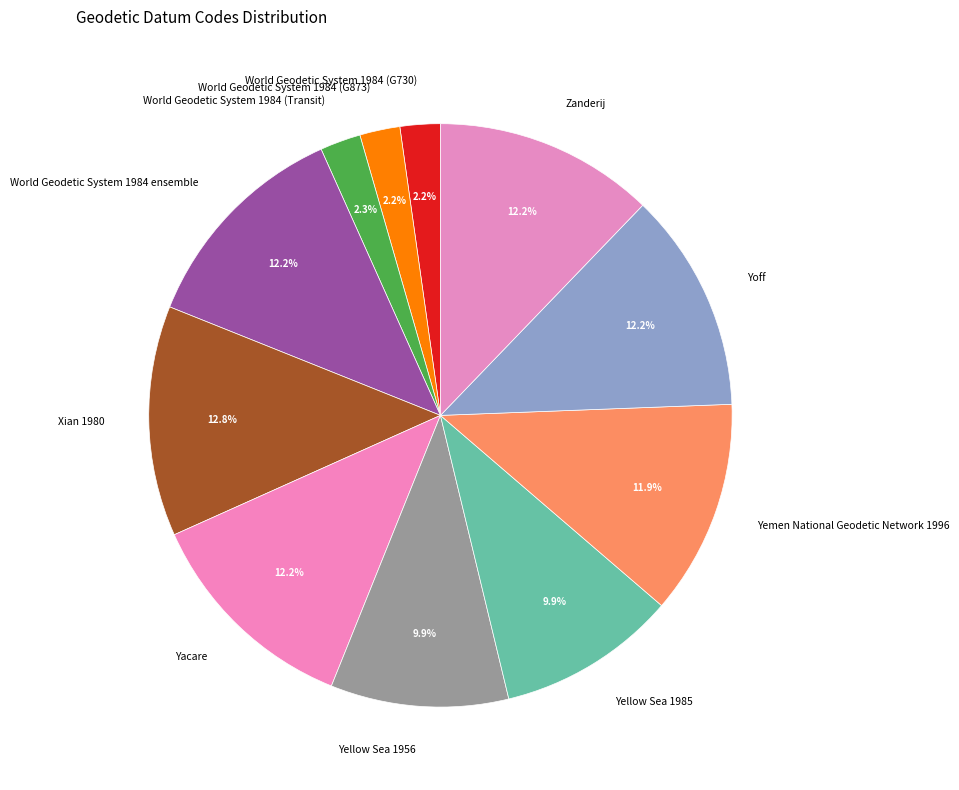

The World Geodetic System 1984 (G873) slice represents 2% of the pie. True or false?

True